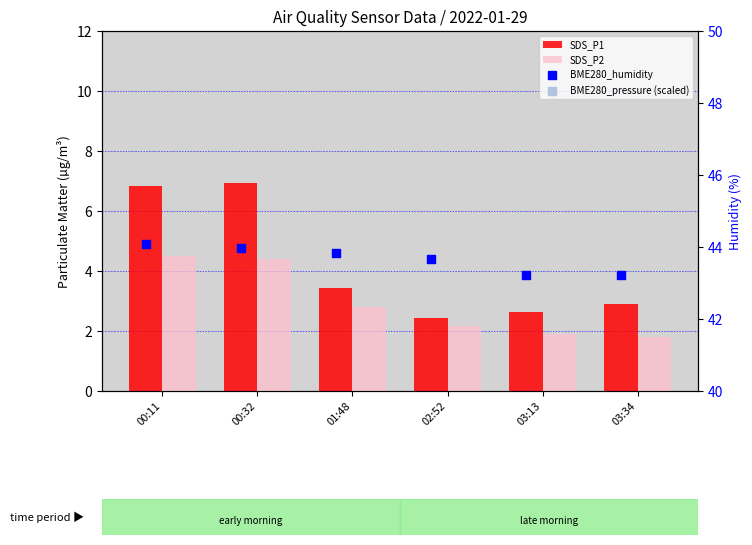

Is the value of BME280_humidity at 00:32 greater than the value of BME280_pressure (scaled) at 01:48?

Yes